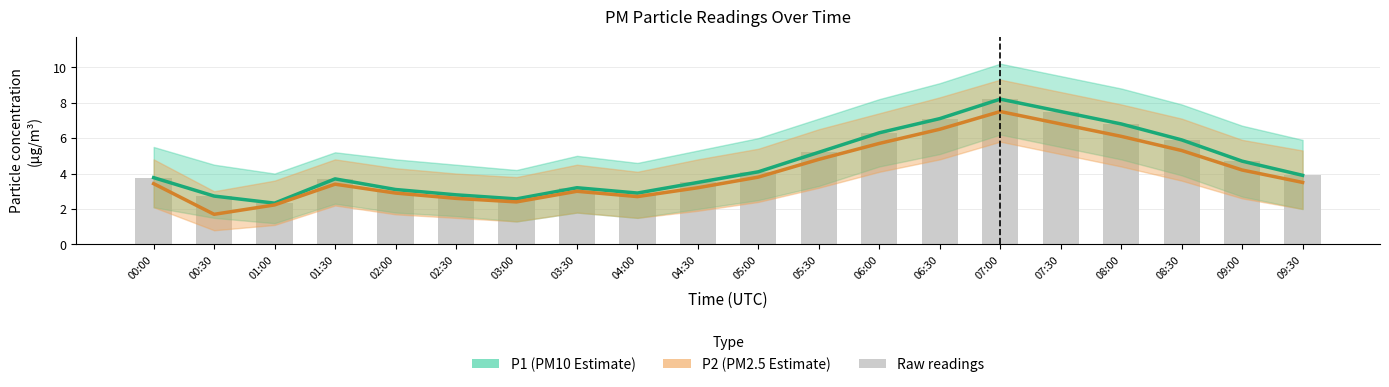

Reading left to right, what are all the values shown in this chart?

P1 (PM10 Estimate): 00:00=3.8	00:30=2.7	01:00=2.3	01:30=3.7	02:00=3.1	02:30=2.8	03:00=2.6	03:30=3.2	04:00=2.9	04:30=3.5	05:00=4.1	05:30=5.2	06:00=6.3	06:30=7.1	07:00=8.2	07:30=7.5	08:00=6.8	08:30=5.9	09:00=4.7	09:30=3.9
P2 (PM2.5 Estimate): 00:00=3.4	00:30=1.7	01:00=2.2	01:30=3.4	02:00=2.9	02:30=2.6	03:00=2.4	03:30=3.0	04:00=2.7	04:30=3.2	05:00=3.8	05:30=4.8	06:00=5.7	06:30=6.5	07:00=7.5	07:30=6.8	08:00=6.1	08:30=5.3	09:00=4.2	09:30=3.5
Raw readings: 00:00=3.8	00:30=2.7	01:00=2.3	01:30=3.7	02:00=3.1	02:30=2.8	03:00=2.6	03:30=3.2	04:00=2.9	04:30=3.5	05:00=4.1	05:30=5.2	06:00=6.3	06:30=7.1	07:00=8.2	07:30=7.5	08:00=6.8	08:30=5.9	09:00=4.7	09:30=3.9